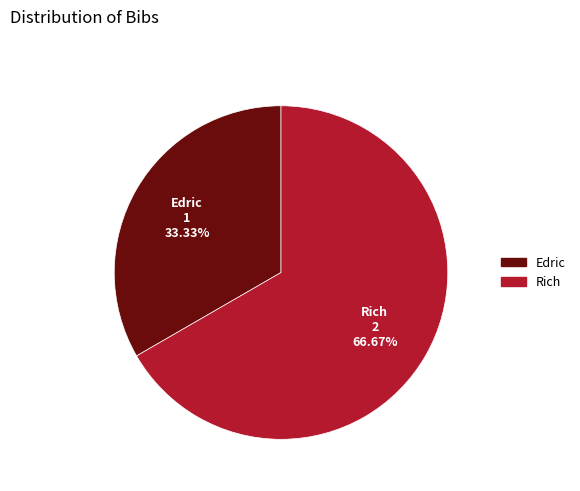

Is it true that Rich is 67% of the pie?

True